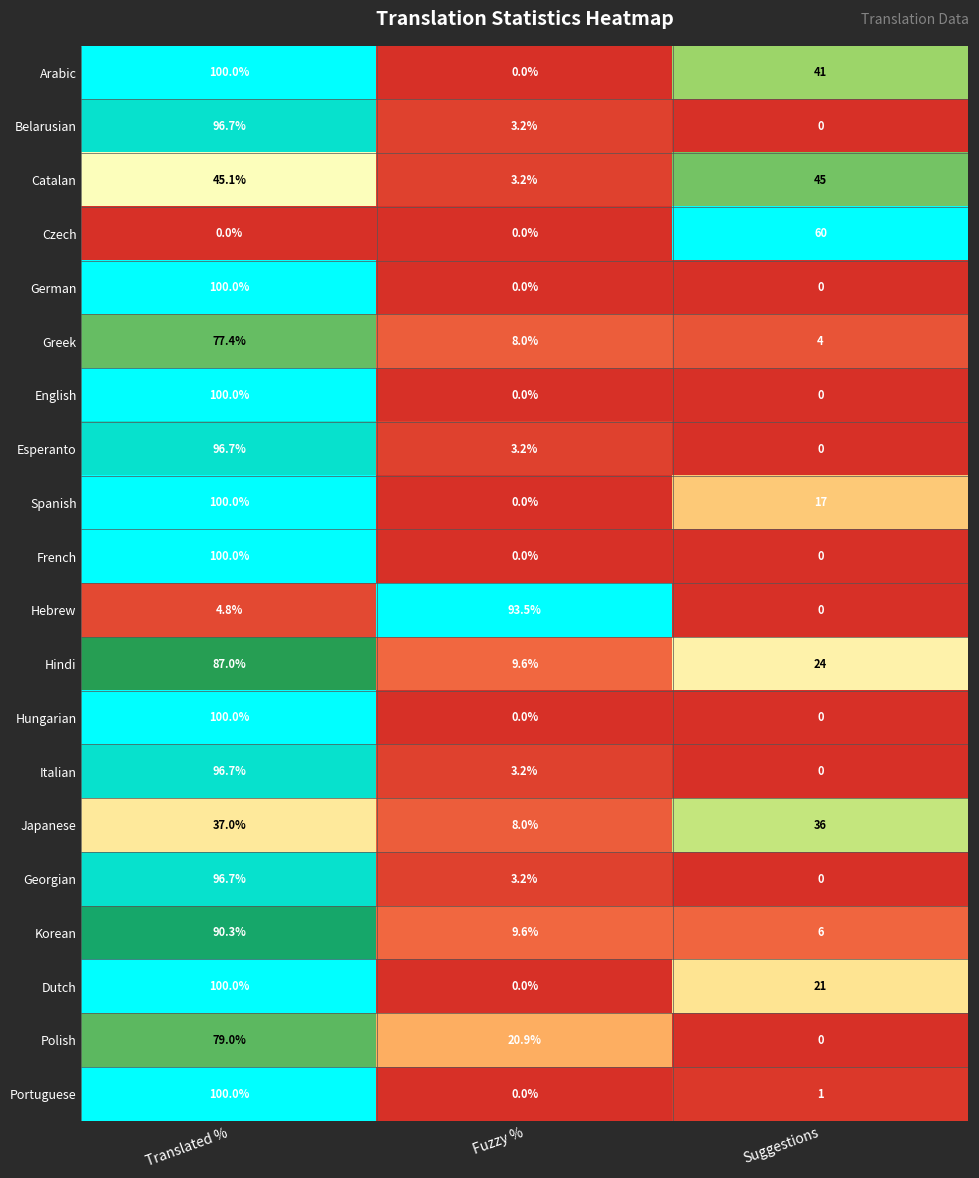

Is it true that Polish equals 79.0 at Translated %?

True